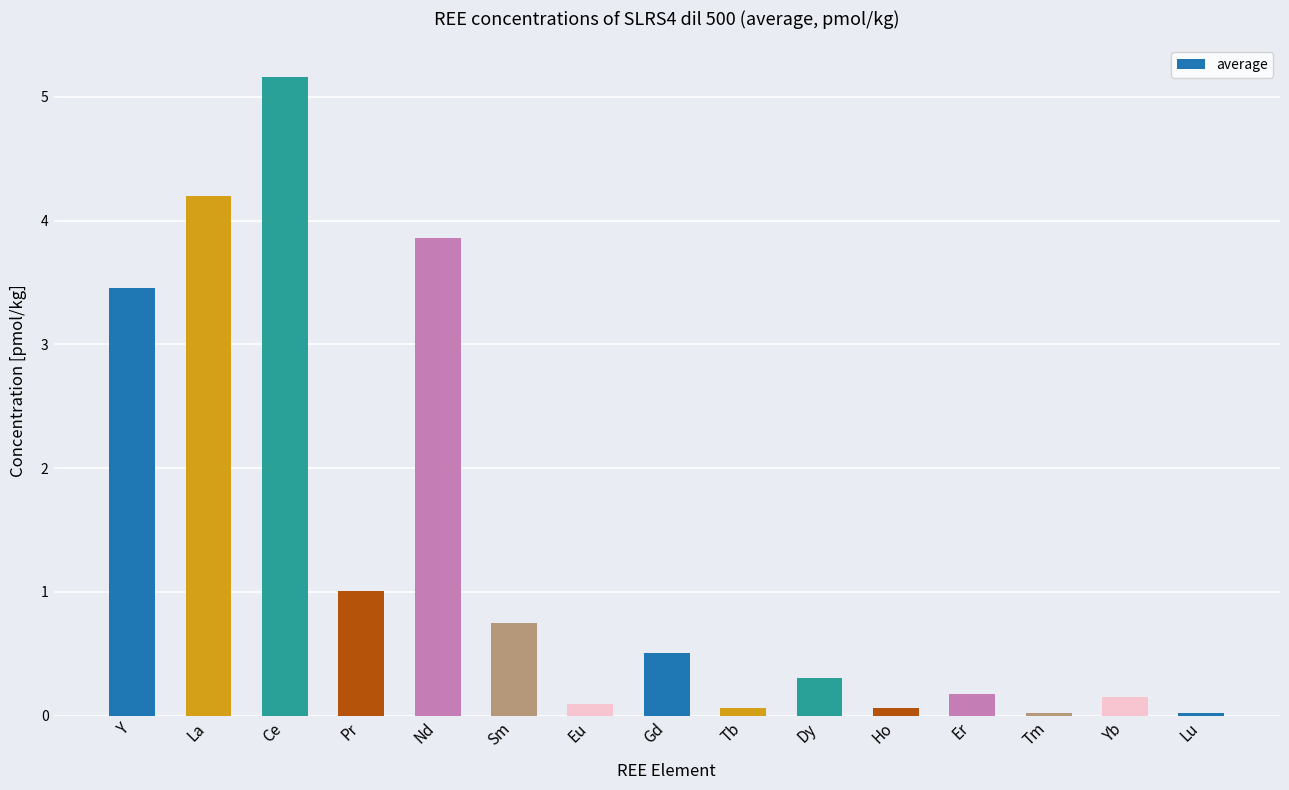

What position from the left is Ho?

11